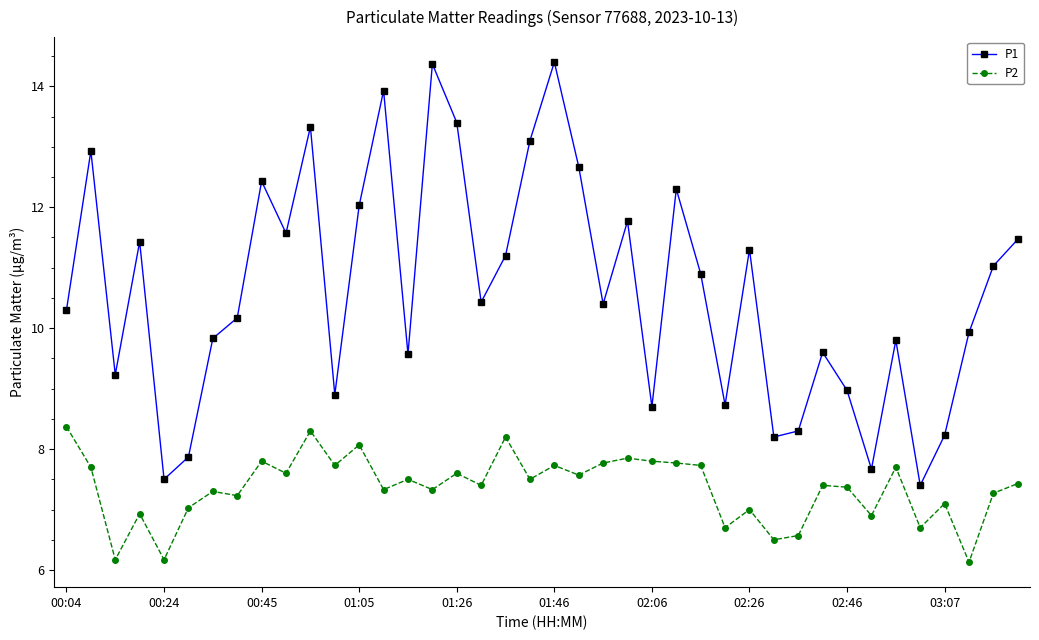

Does the chart display data point markers on the line(s)?

Yes